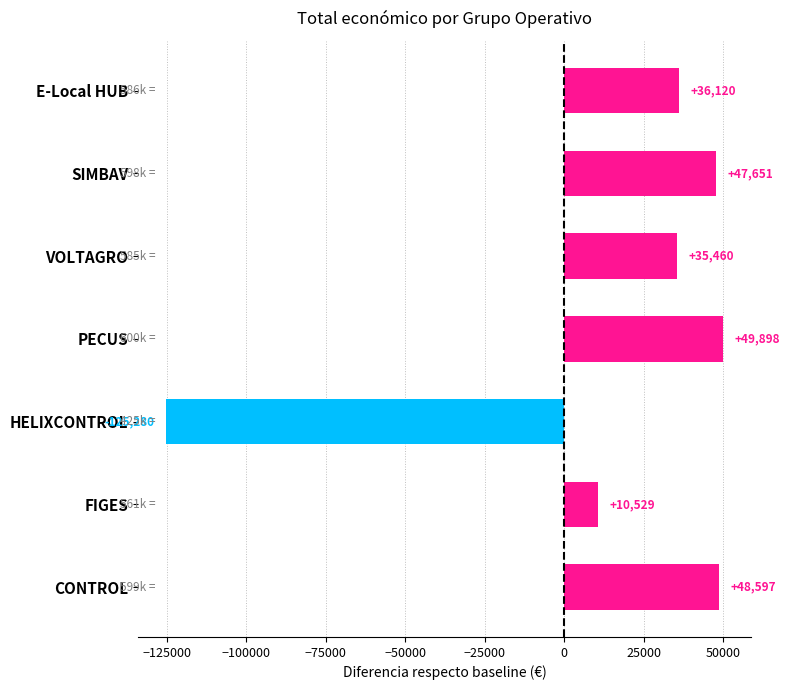

What is the label of the 7th bar from the top?

CONTROL